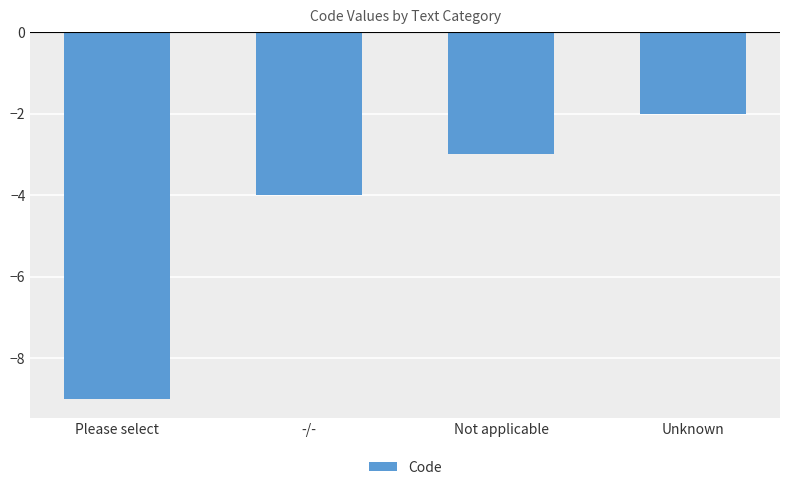

Between -/- and Unknown, which is larger?

Unknown